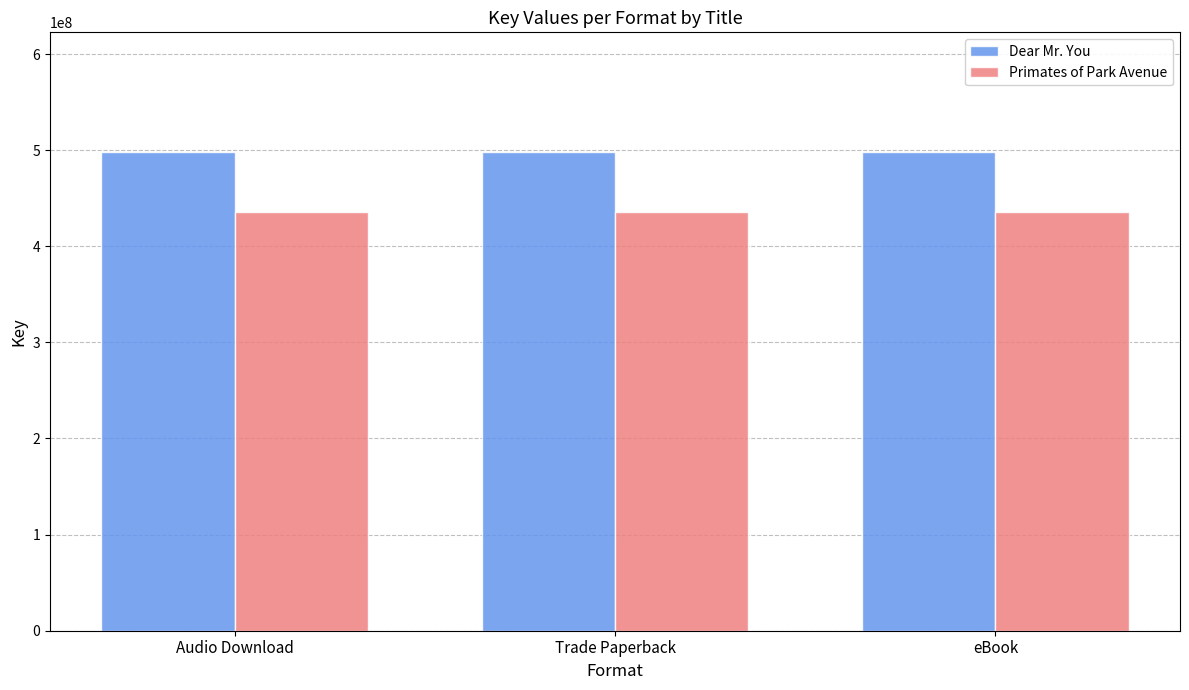

Reading right to left, what are all the values shown in this chart?

Dear Mr. You: 498078437	498078437	498078437
Primates of Park Avenue: 436021210	436021210	436021210